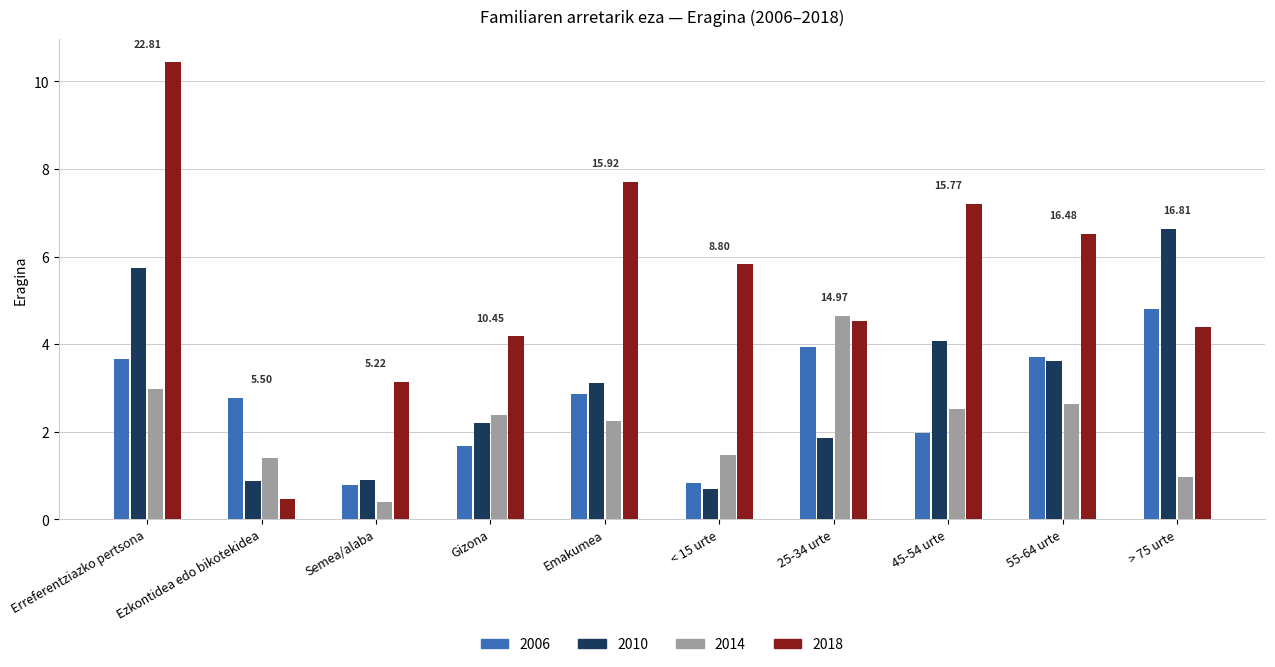

List the labels in order of 2018 value, smallest first.

Ezkontidea edo bikotekidea, Semea/alaba, Gizona, > 75 urte, 25-34 urte, < 15 urte, 55-64 urte, 45-54 urte, Emakumea, Erreferentziazko pertsona